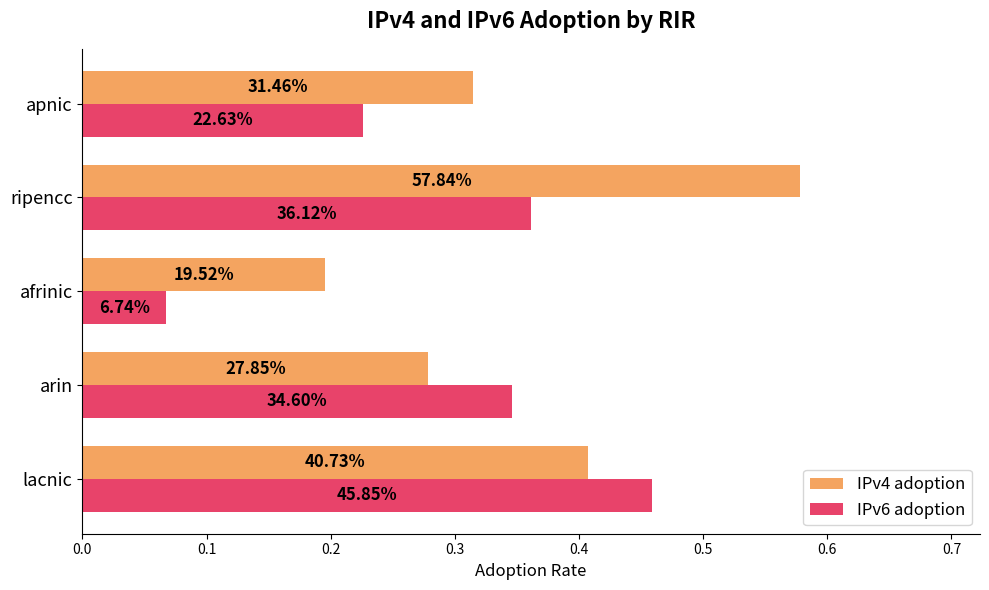

What are all the series names shown in the legend?

IPv4 adoption, IPv6 adoption